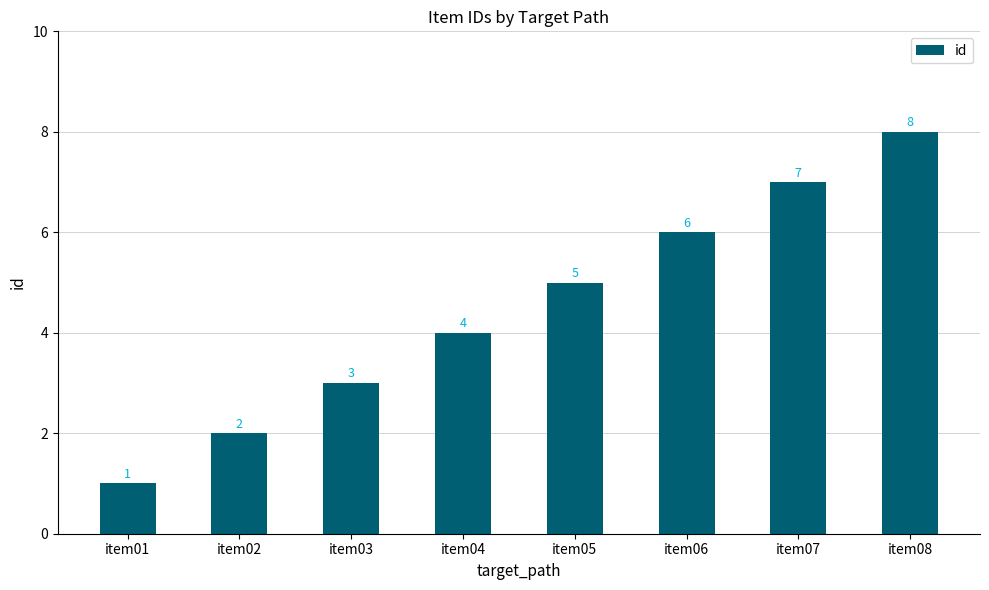

Rank the categories by value from lowest to highest.

item01, item02, item03, item04, item05, item06, item07, item08